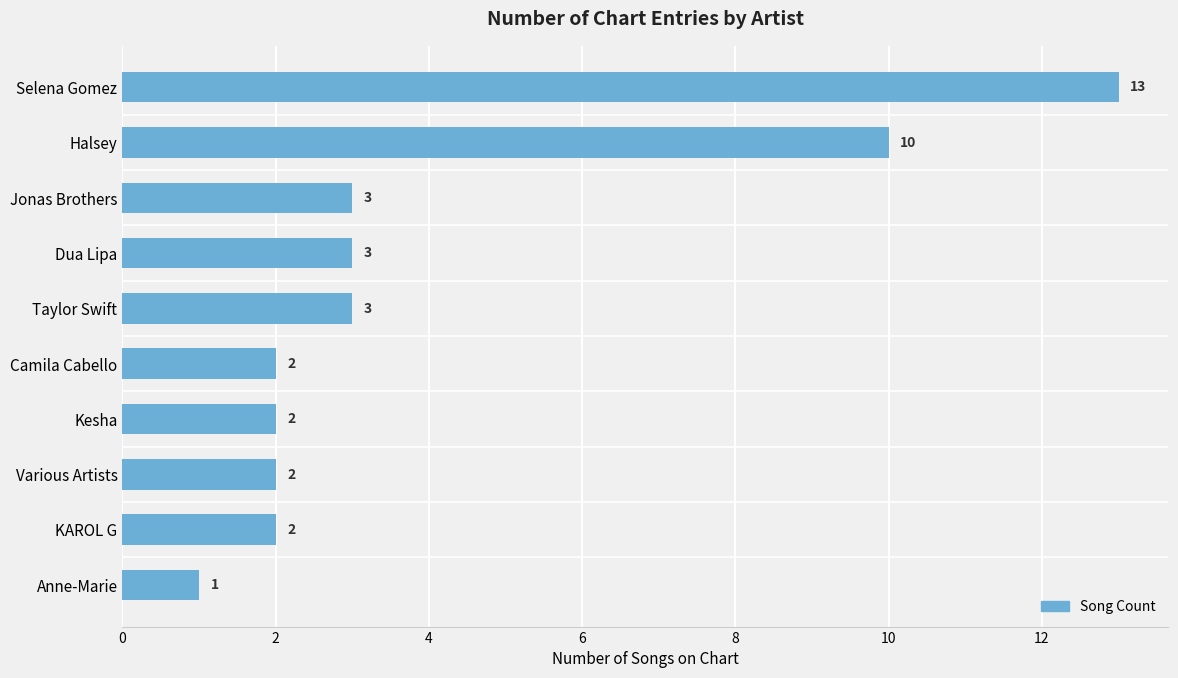

Approximately how many times larger is the value at Anne-Marie compared to Taylor Swift?

0.3